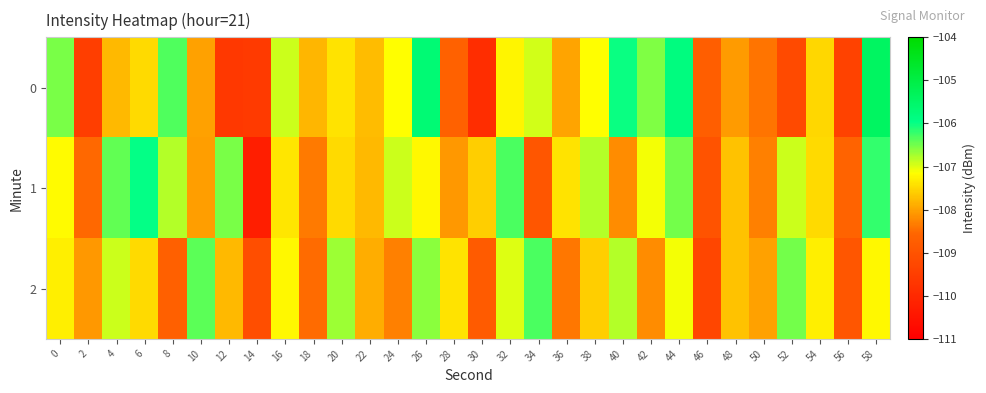

Reading right to left, list all the values displayed in this chart.

0: 58=-105.4	56=-109.4	54=-107.5	52=-109.2	50=-108.4	48=-108.1	46=-108.7	44=-105.9	42=-106.6	40=-106.0	38=-107.2	36=-108.0	34=-106.9	32=-107.2	30=-109.9	28=-108.6	26=-105.7	24=-107.2	22=-107.7	20=-107.4	18=-107.8	16=-106.9	14=-109.6	12=-109.7	10=-108.0	8=-106.3	6=-107.5	4=-107.8	2=-109.5	0=-106.5
1: 58=-106.2	56=-108.6	54=-107.5	52=-106.9	50=-108.3	48=-107.7	46=-109.0	44=-106.5	42=-107.1	40=-108.2	38=-106.8	36=-107.4	34=-108.9	32=-106.3	30=-107.6	28=-108.1	26=-107.2	24=-106.9	22=-107.8	20=-107.5	18=-108.4	16=-107.4	14=-110.2	12=-106.5	10=-108.0	8=-106.8	6=-106.0	4=-106.4	2=-108.5	0=-107.2
2: 58=-107.2	56=-108.9	54=-107.3	52=-106.5	50=-108.0	48=-107.7	46=-109.3	44=-107.1	42=-108.2	40=-106.8	38=-107.6	36=-108.4	34=-106.3	32=-107.0	30=-108.8	28=-107.4	26=-106.6	24=-108.3	22=-107.9	20=-106.7	18=-108.5	16=-107.2	14=-109.1	12=-107.8	10=-106.4	8=-108.7	6=-107.5	4=-106.9	2=-108.1	0=-107.3